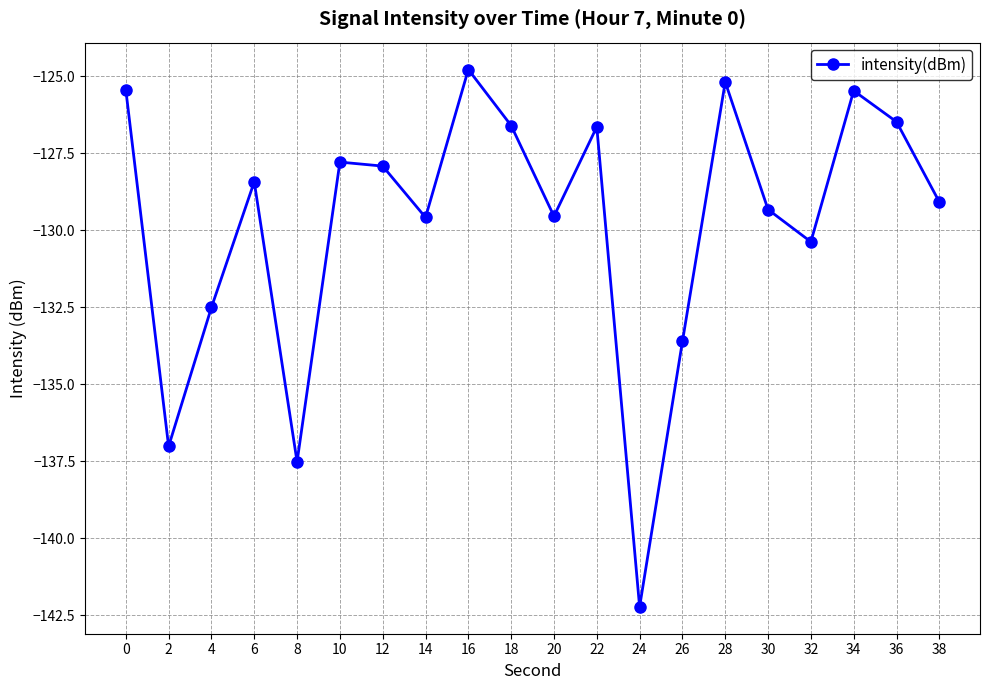

What is the difference between the maximum and minimum values?

17.4